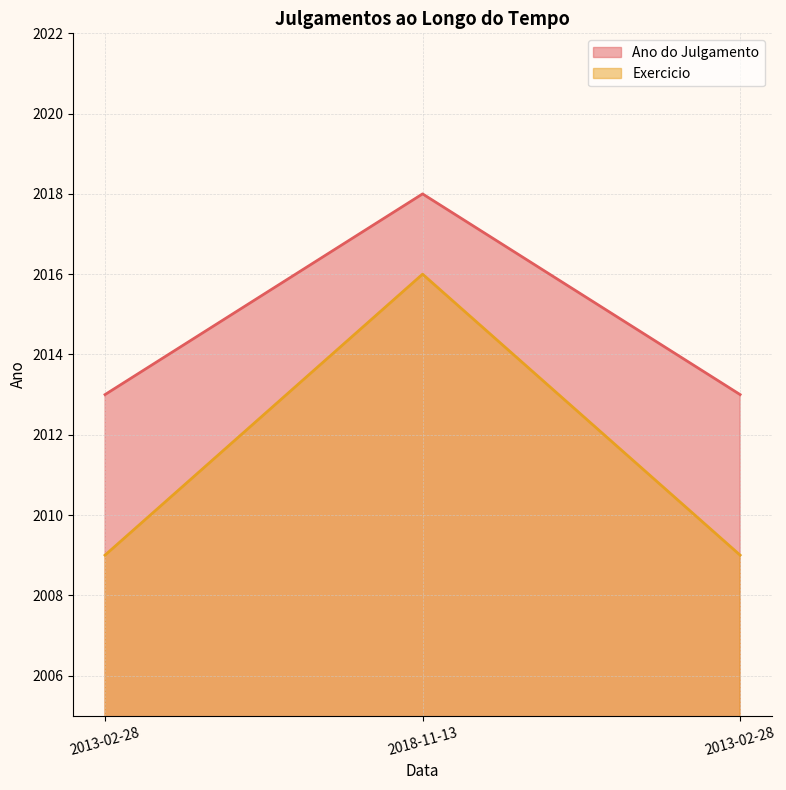

What is the minimum value for Exercicio?

2009